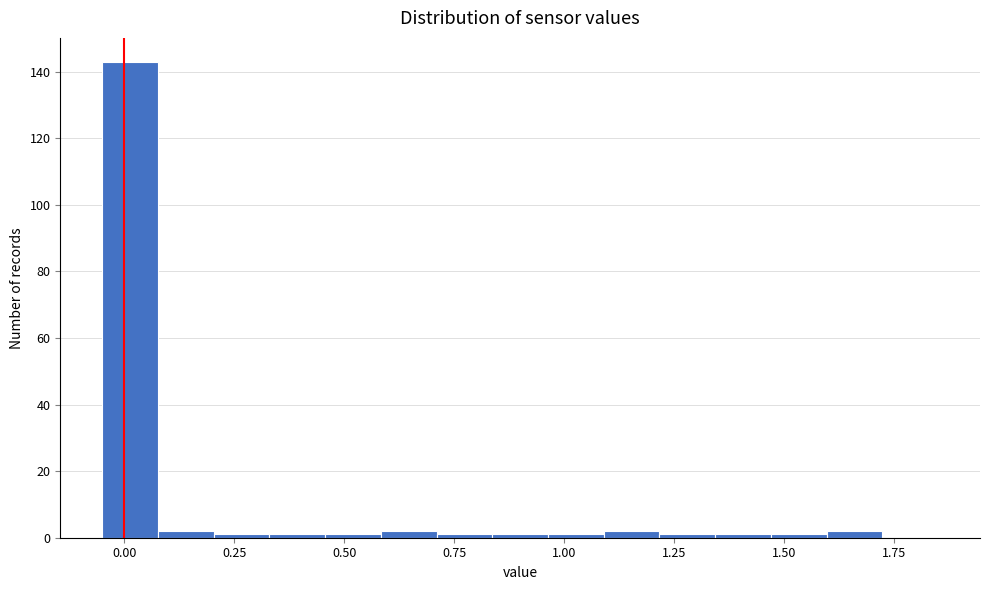

Around what value on the x-axis is the tallest bar? Give the approximate position of its centre, as read against the axis.

0.00